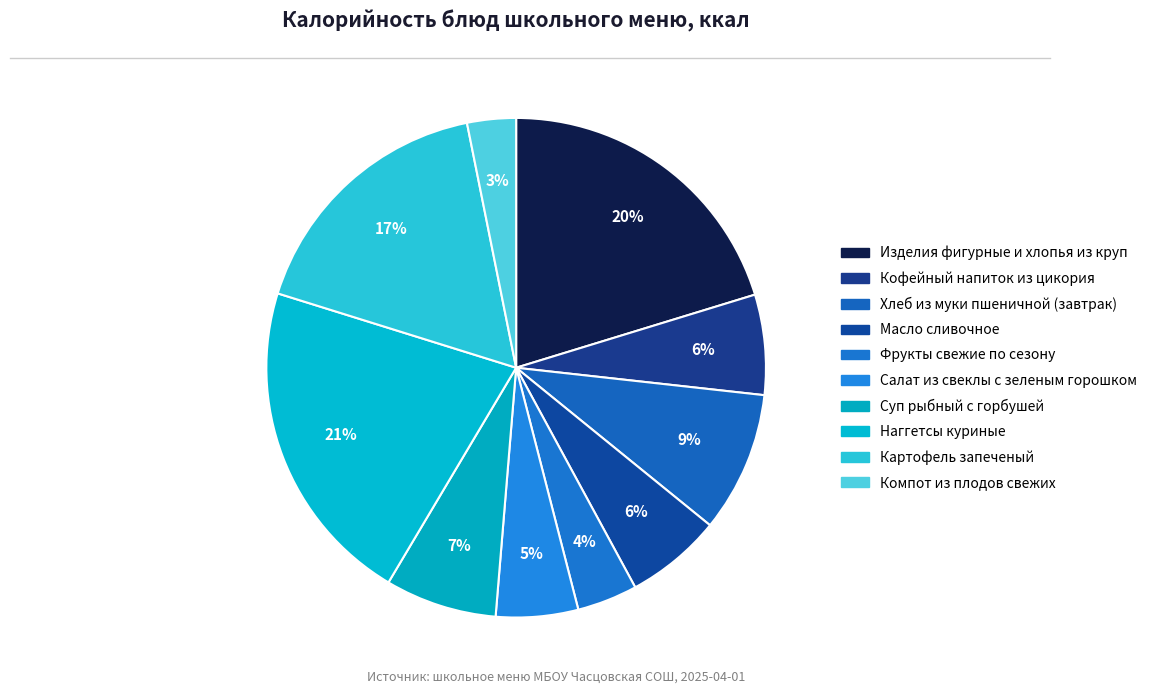

To the nearest percent, what is the difference between the Салат из свеклы с зеленым горошком and Компот из плодов свежих slice percentages?

2%